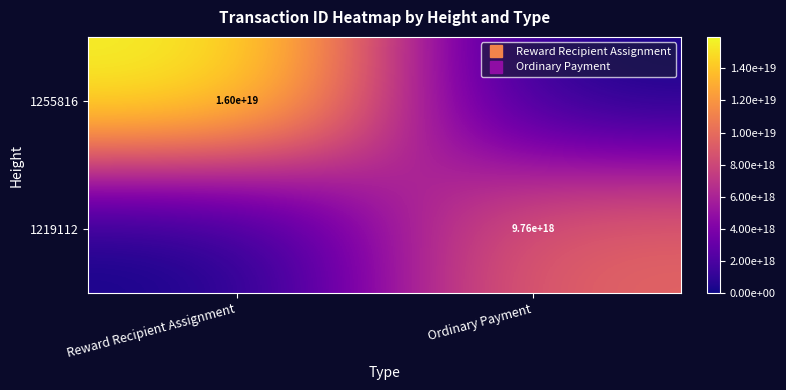

At how many categories does at least one series exceed 14574549171706451968?

1